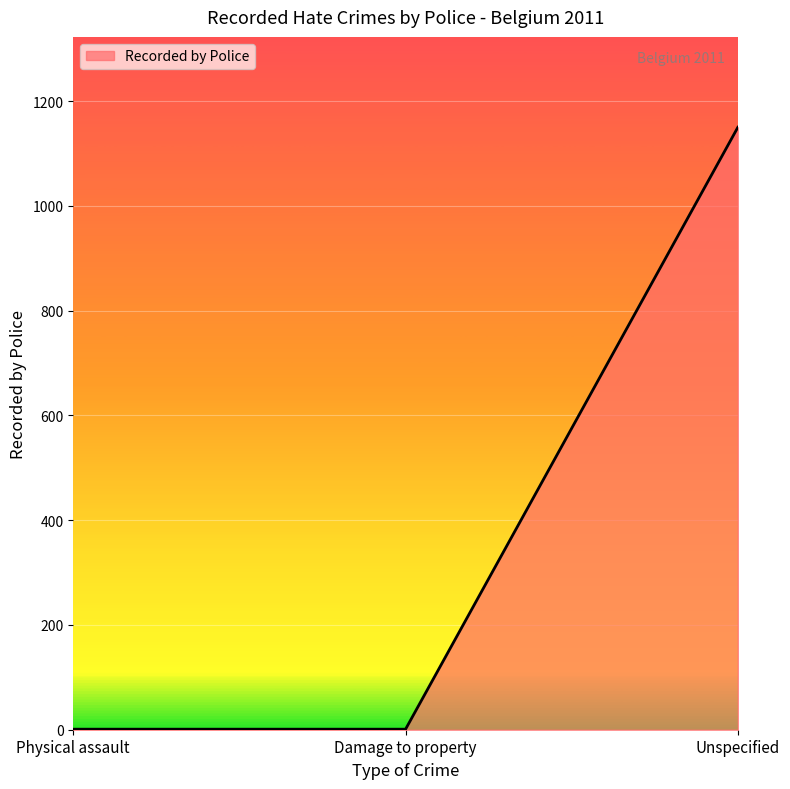

Does the chart have visible grid lines?

Yes